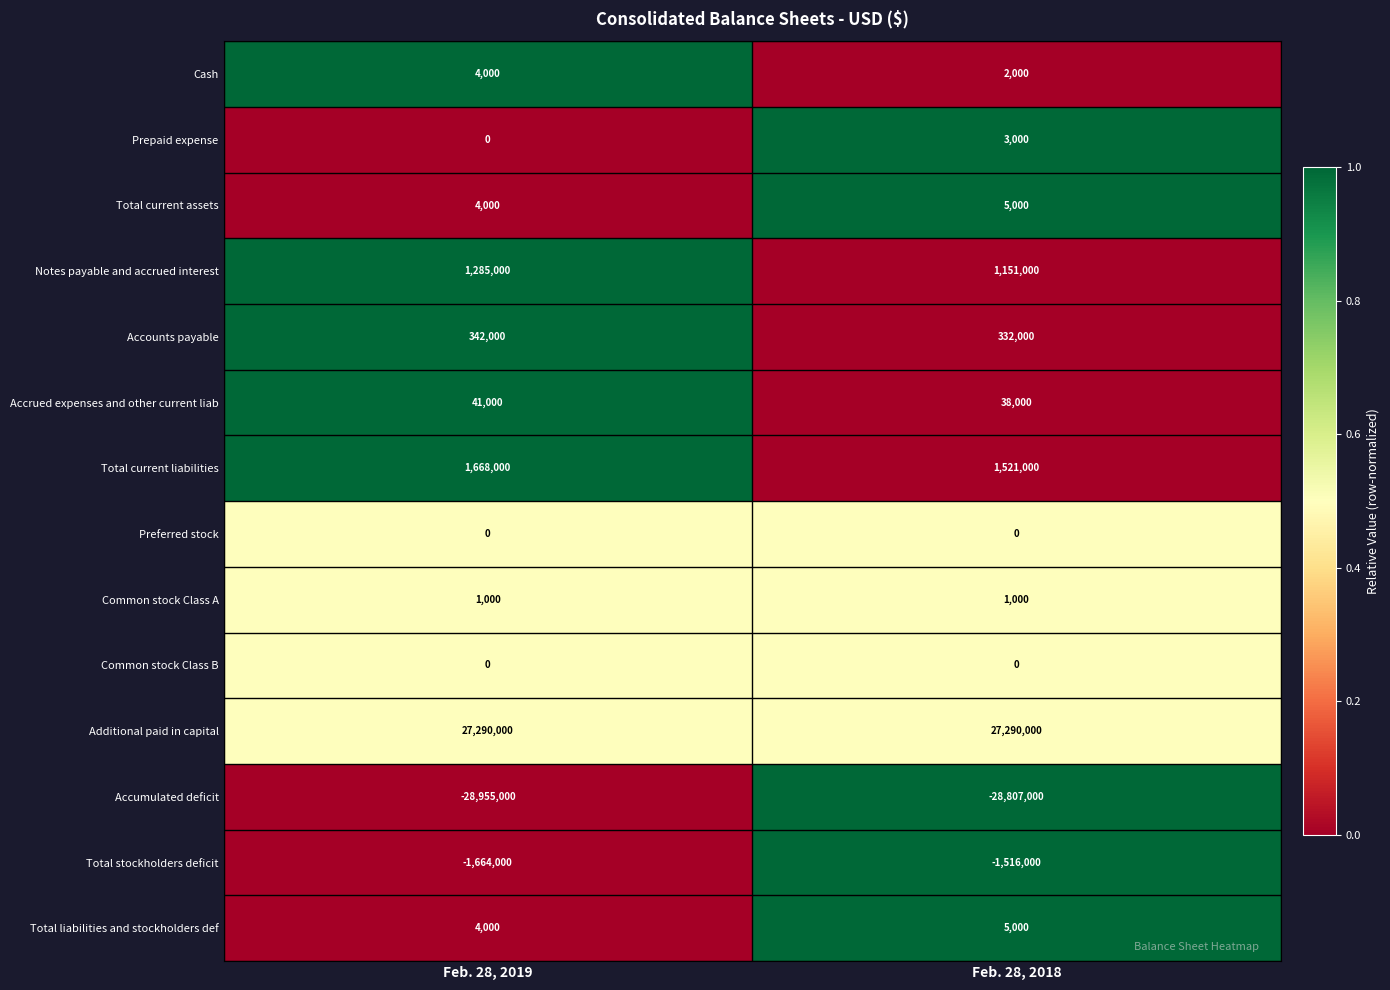

What is the difference between the maximum and minimum values in the Notes payable and accrued interest series?

134000